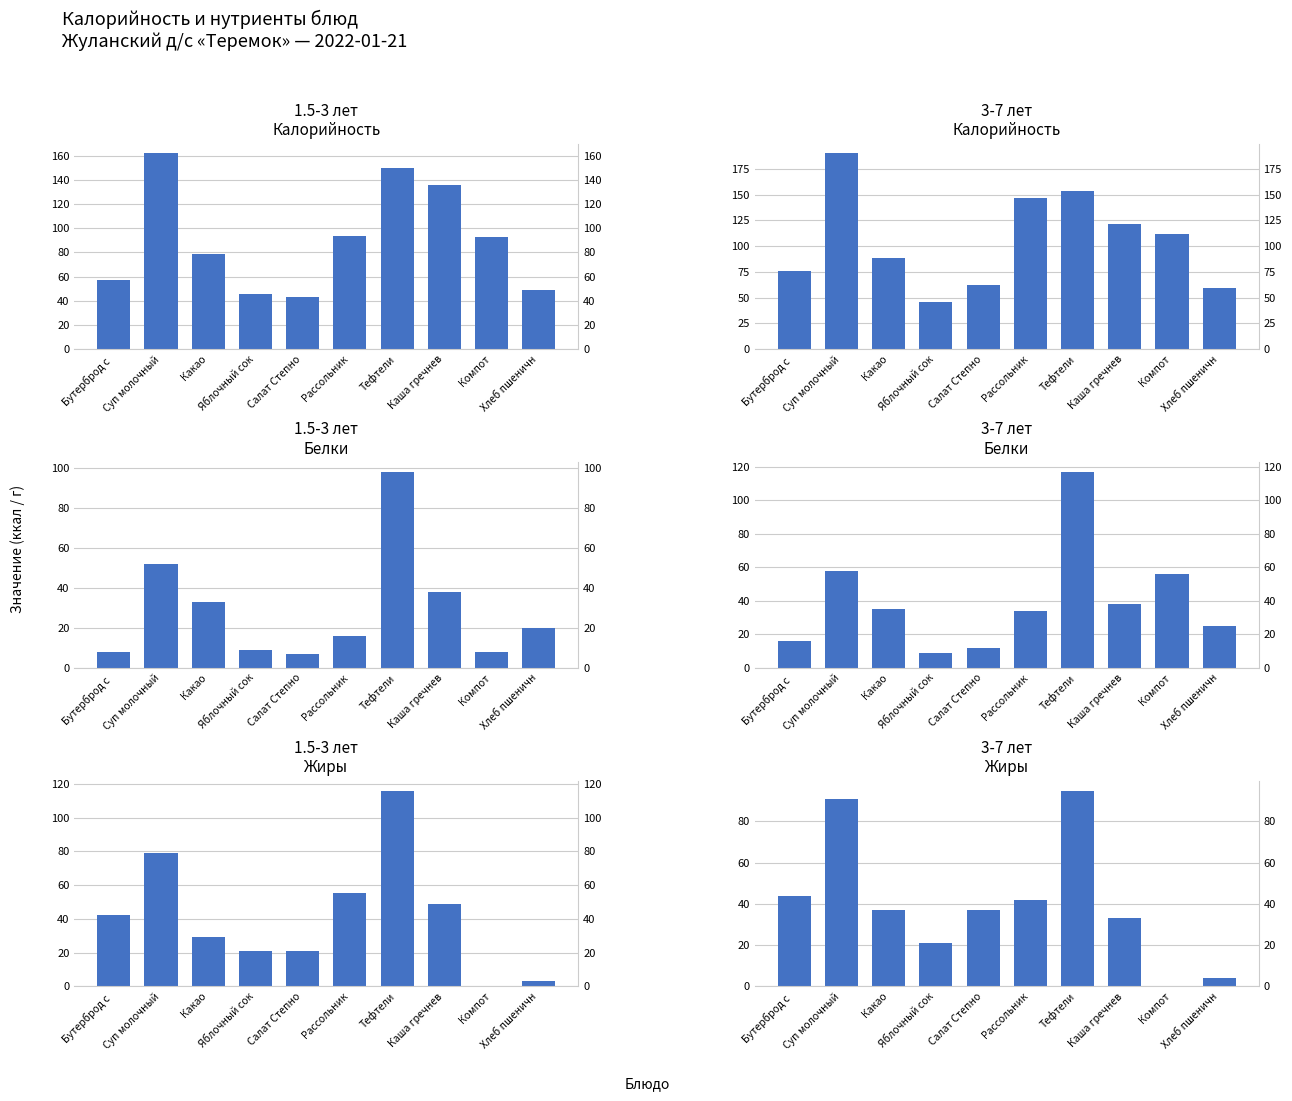

At which category does the chart reach its minimum across all series?

Компот